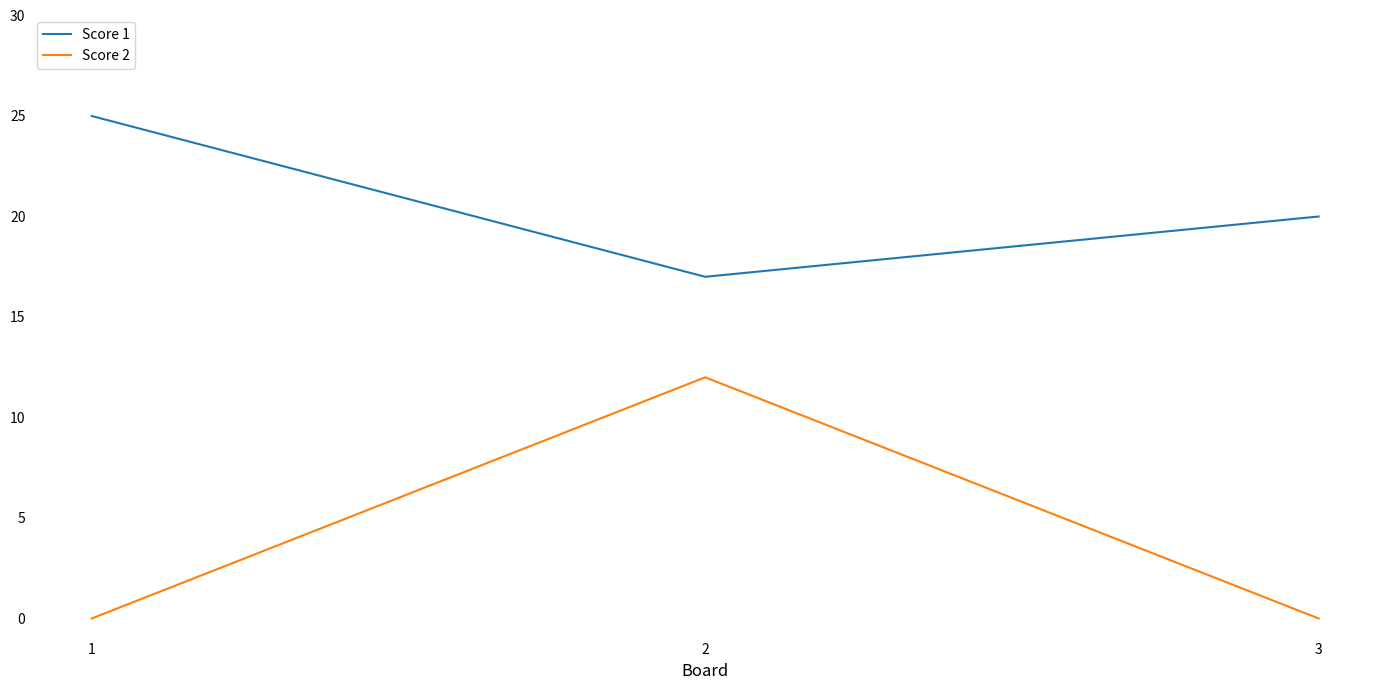

Reading right to left, list all the values displayed in this chart.

Score 1: 3=20	2=17	1=25
Score 2: 3=0	2=12	1=0